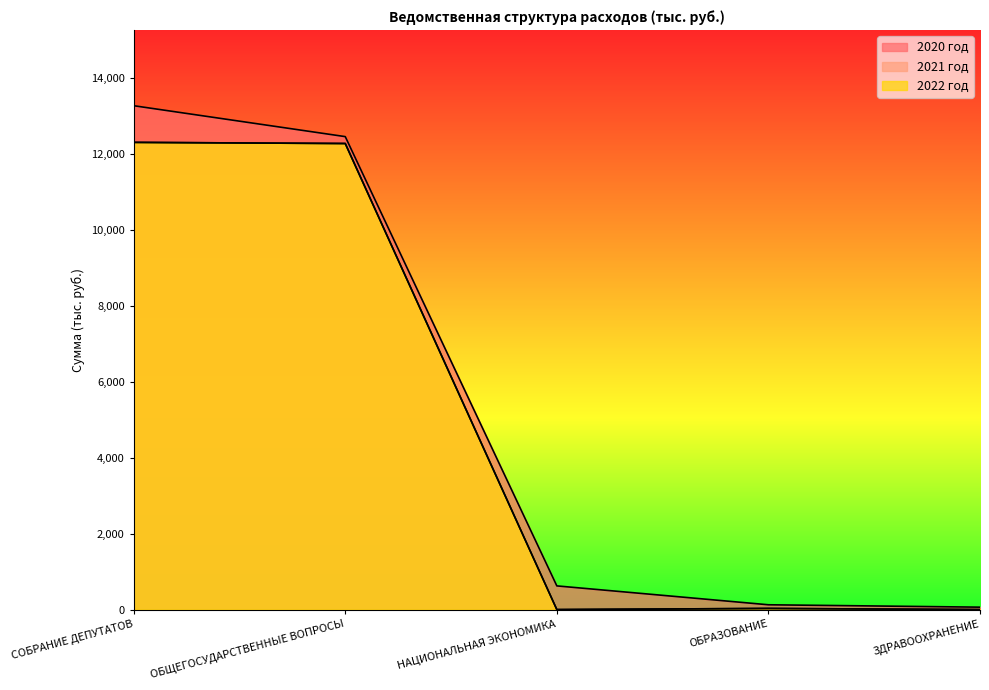

Rank the series by their maximum value, from highest to lowest.

2020 год, 2021 год, 2022 год